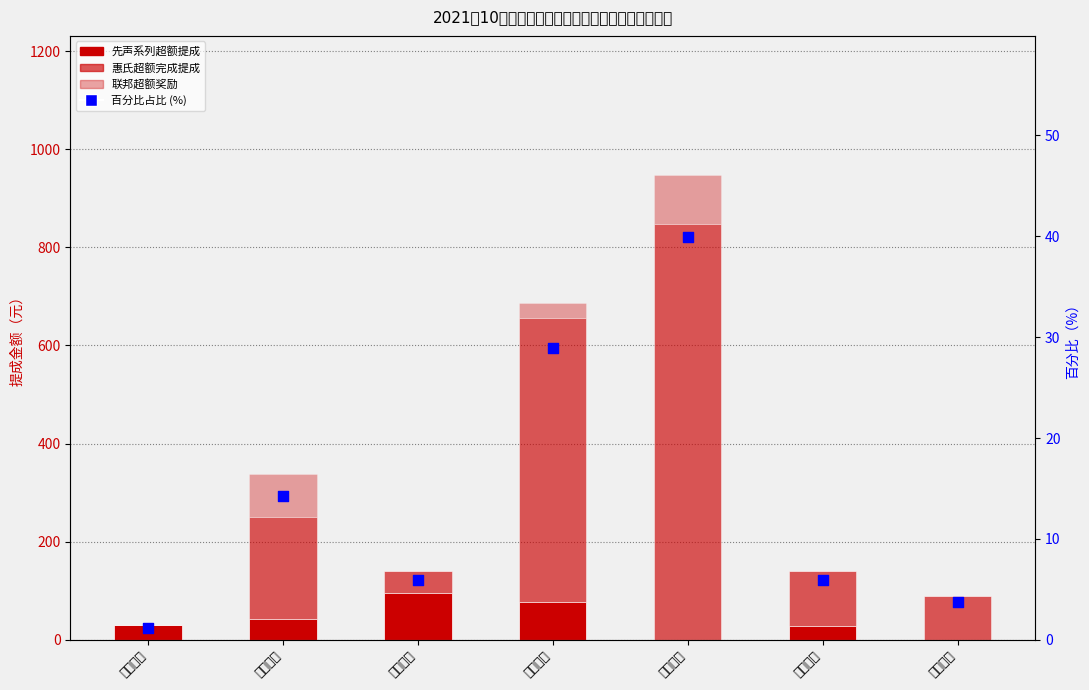

Which series has the largest total across all categories?

惠氏超额完成提成